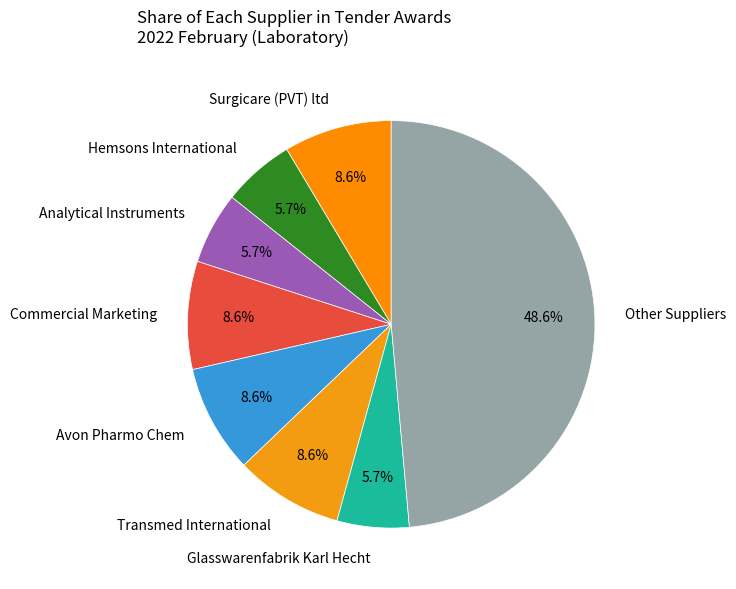

Approximately how many times larger is the value at Surgicare (PVT) ltd compared to Analytical Instruments?

1.5